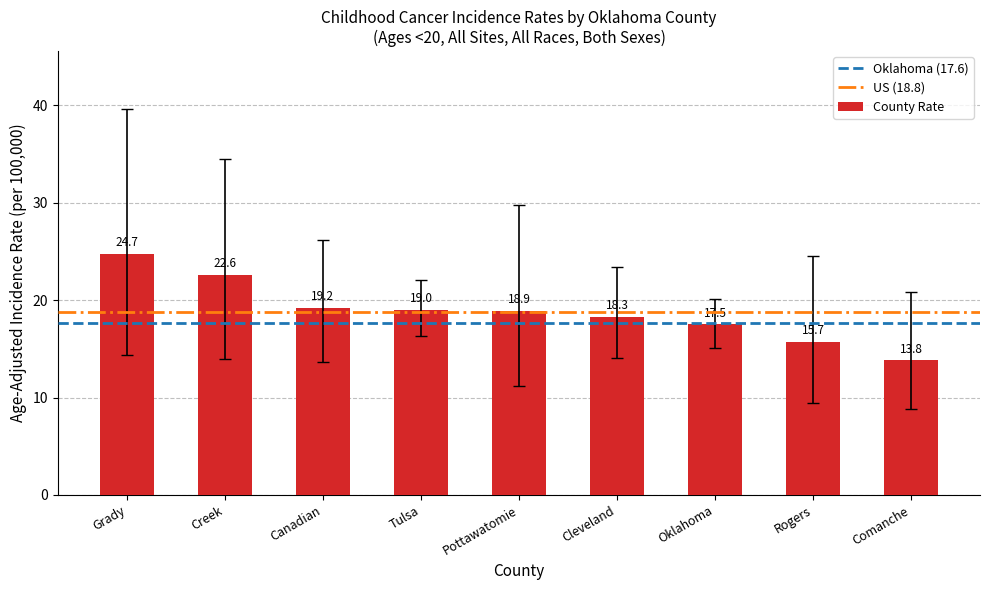

What is the smallest value displayed?

13.8